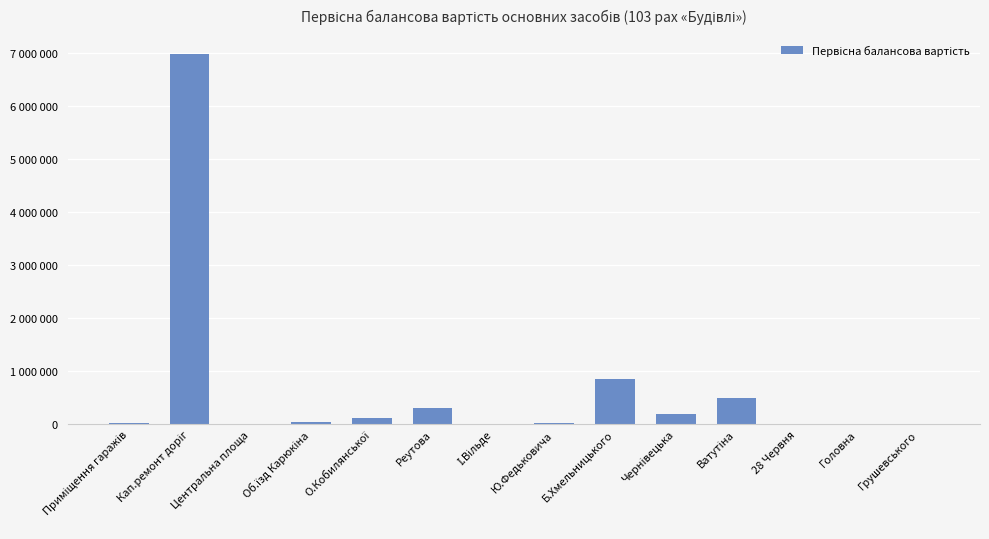

Is it true that the value at Центральна площа is 3550.0?

True